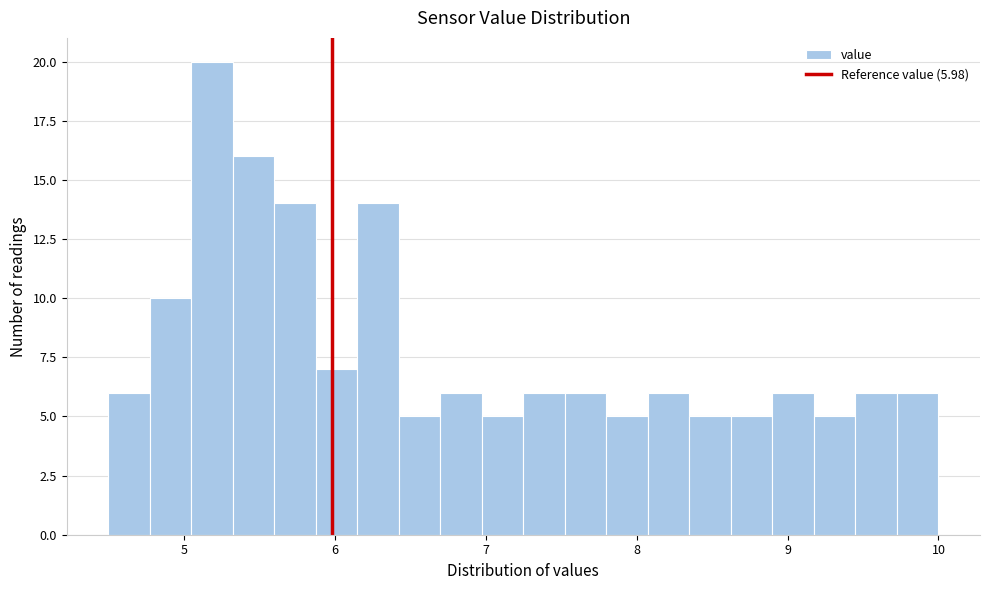

Around what value on the x-axis is the tallest bar? Give the approximate position of its centre, as read against the axis.

5.2